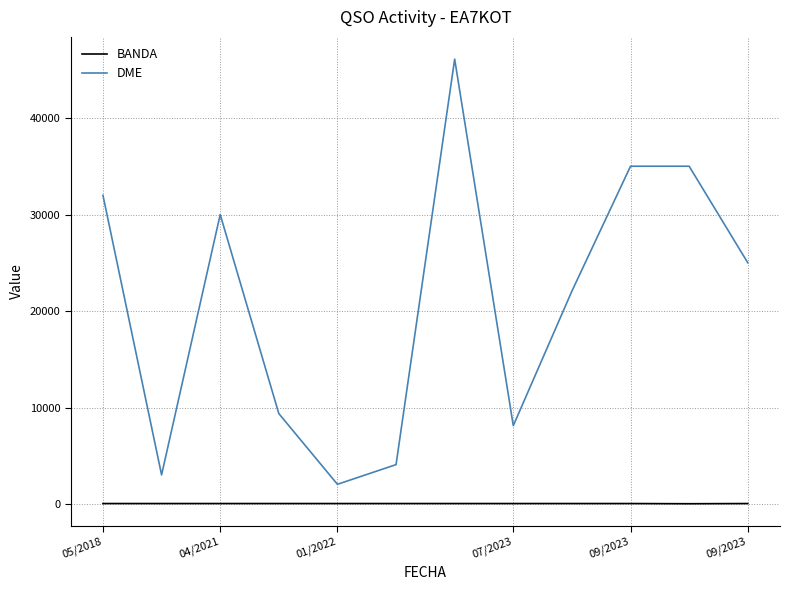

List the series in order of their overall mean, highest first.

DME, BANDA